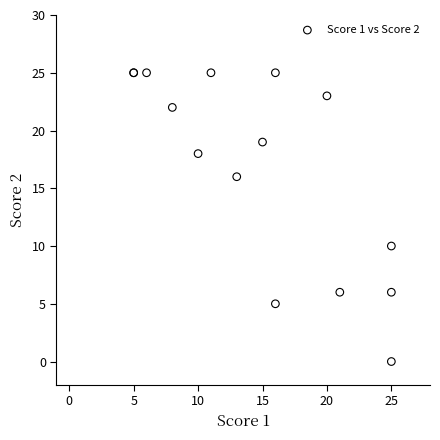

What Y value in the scatter plot is closest to 12?

10